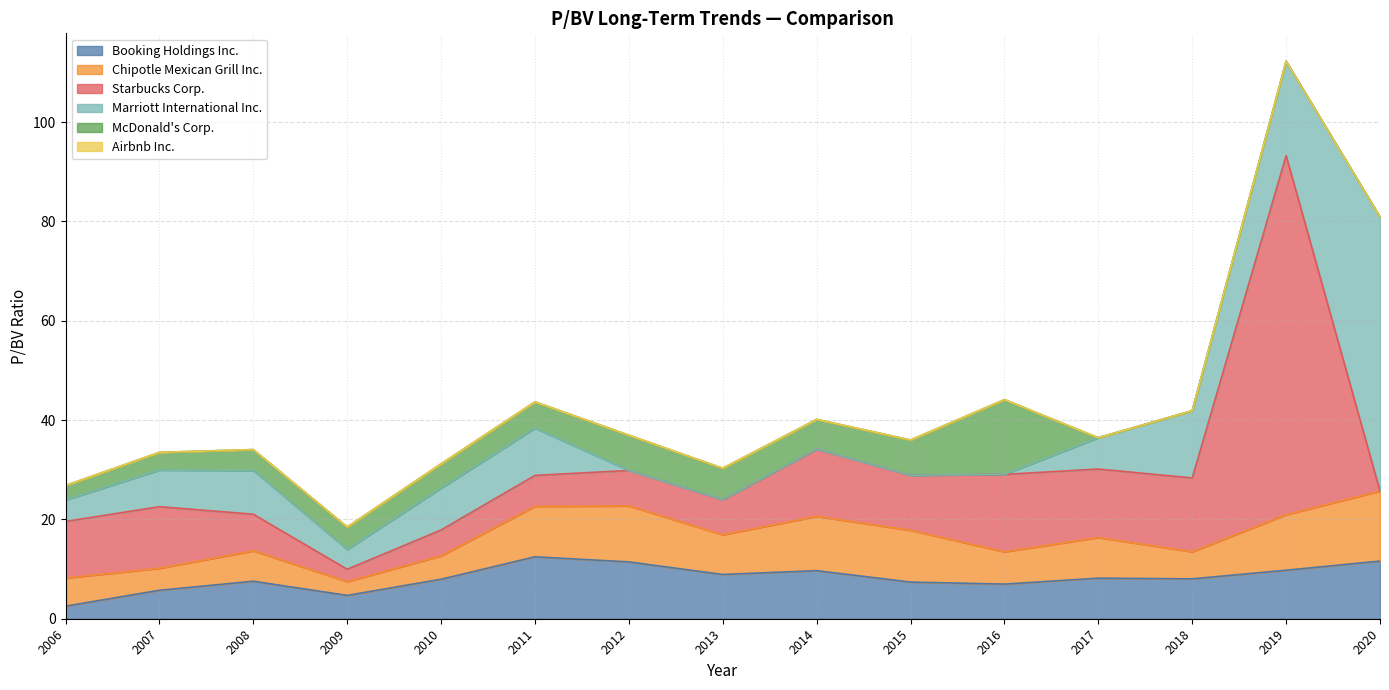

Is it true that Booking Holdings Inc. equals 5.1 at 2019?

False